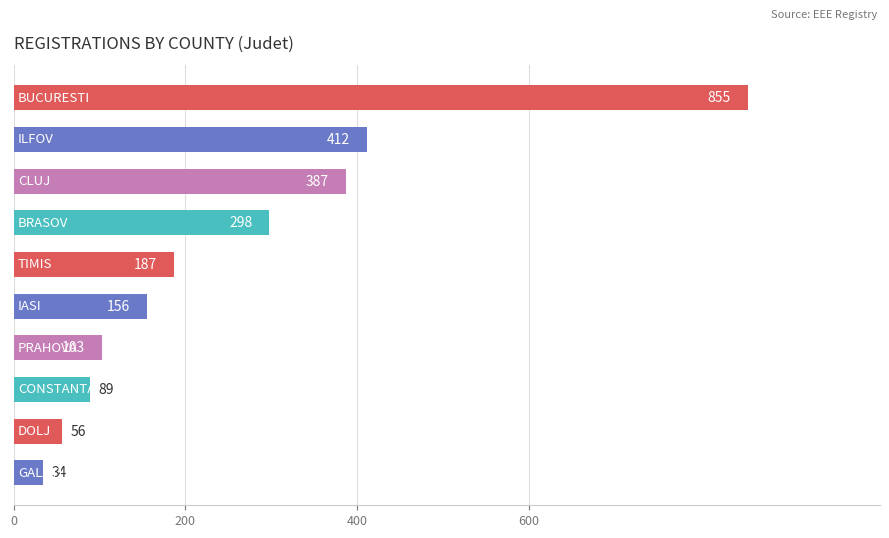

What is the value of the 5th bar from the top?

187